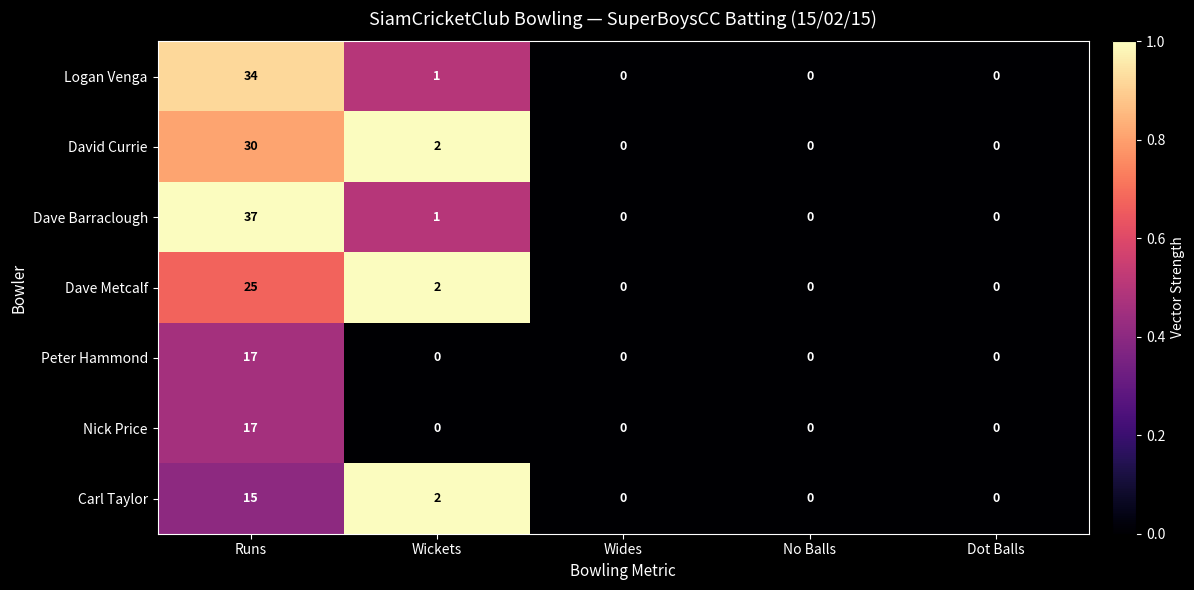

What is the total value across all series at Wickets?

8